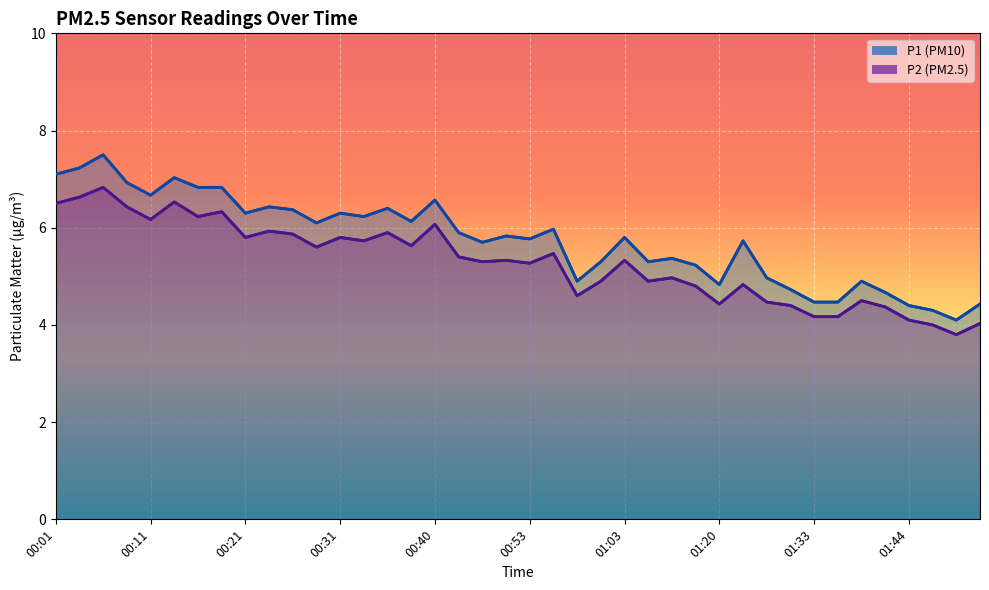

Which series changed the most between 01:20 and 01:33?

P1